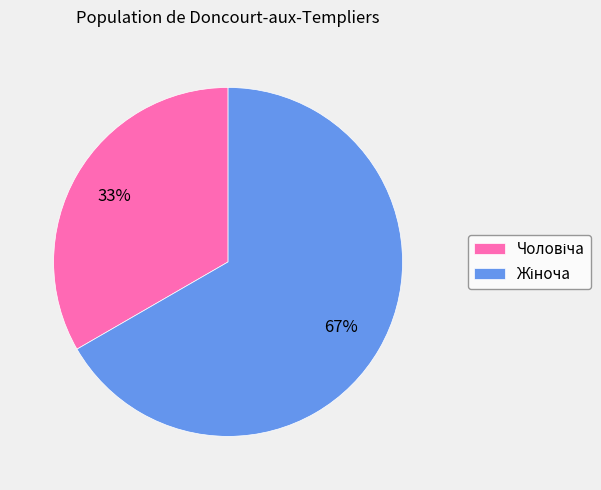

Is there a majority slice in this chart?

Yes